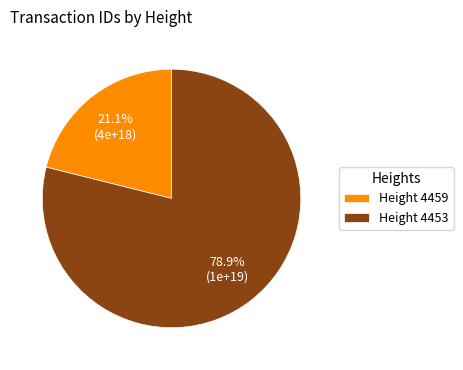

Which category has the smallest portion of the pie?

Height 4459